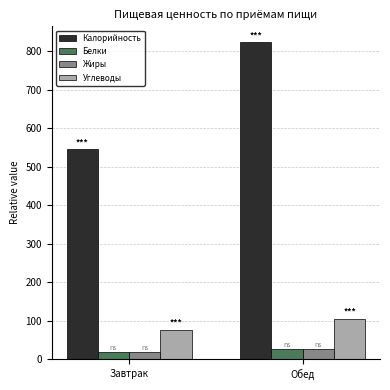

What is the value of the Белки bar at the 2nd from the left?

26.7